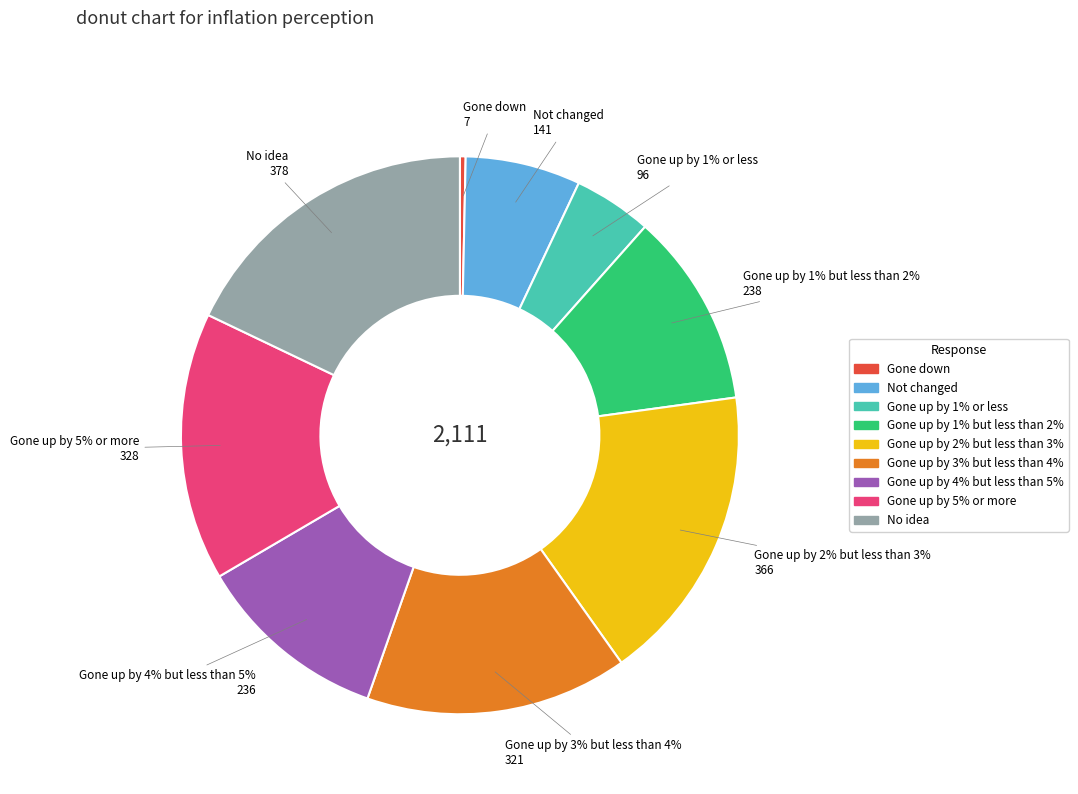

Which category has the biggest portion of the pie?

No idea